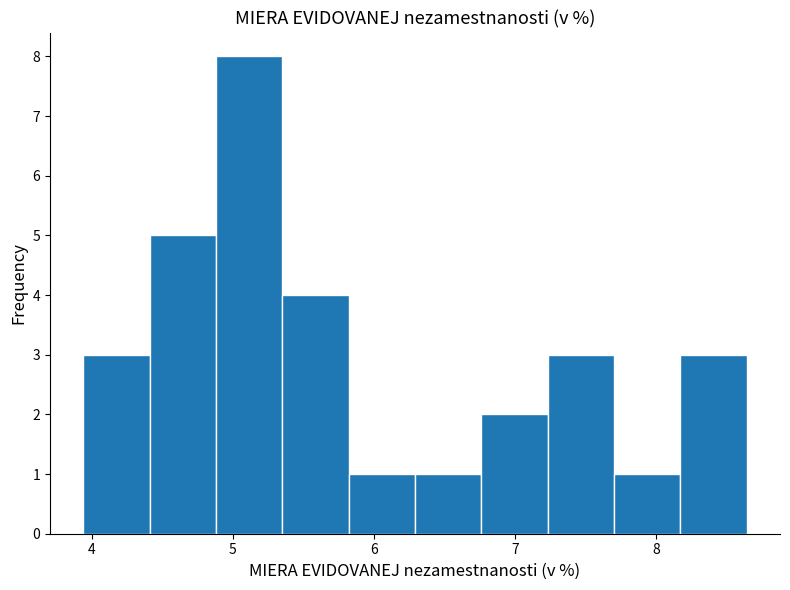

Reading left to right, transcribe this chart: for each bar, give the range it covers on the x-axis and its height. Neither the bar edges nor the heights are printed on the chart, so give them approximately, as read against the axes.

3.94 to 4.41: 3
4.41 to 4.88: 5
4.88 to 5.35: 8
5.35 to 5.82: 4
5.82 to 6.29: 1
6.29 to 6.76: 1
6.76 to 7.23: 2
7.23 to 7.70: 3
7.70 to 8.17: 1
8.17 to 8.64: 3